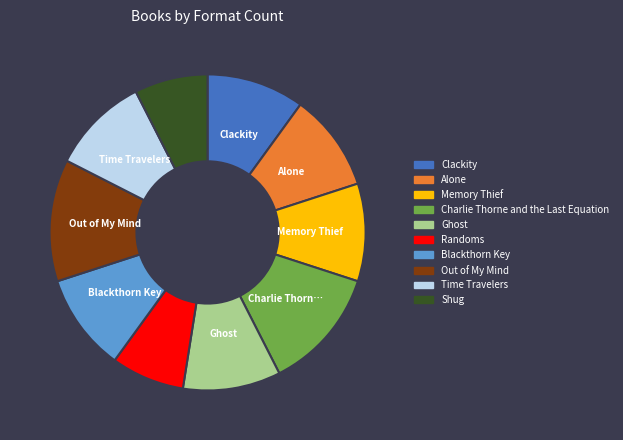

Combined, do Ghost and Alone account for over 50%?

No